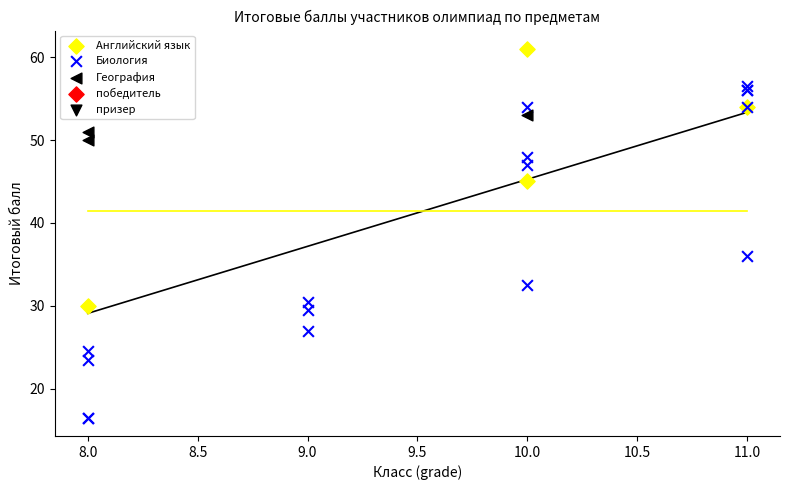

Which series has the widest spread of Y values?

Биология